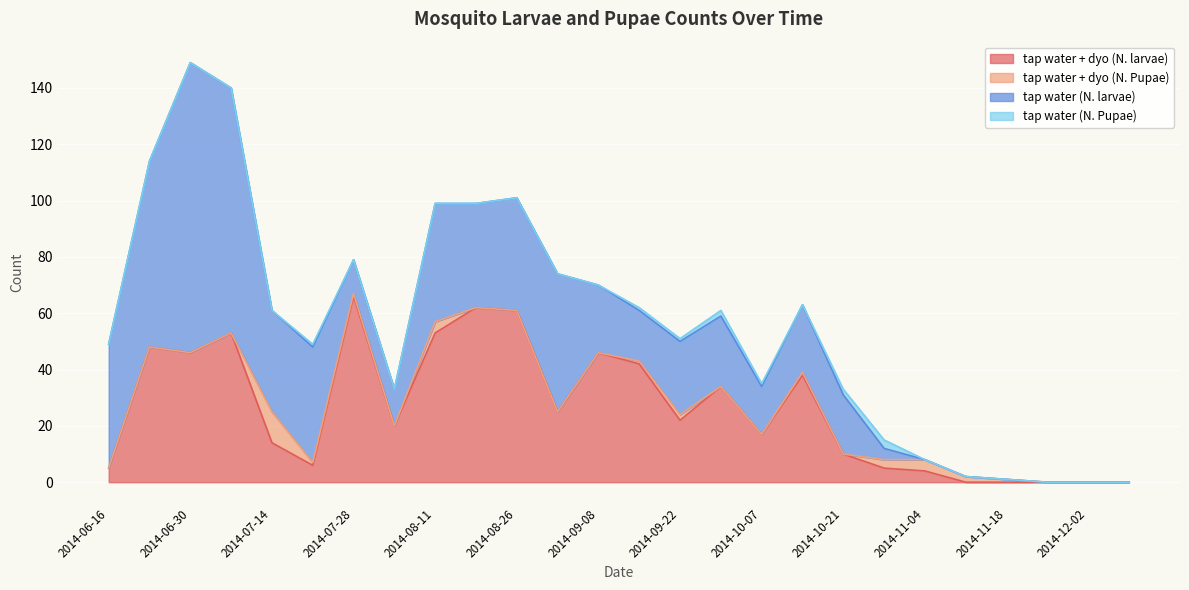

At which label is tap water + dyo (N. larvae) closest to 33?

2014-09-29